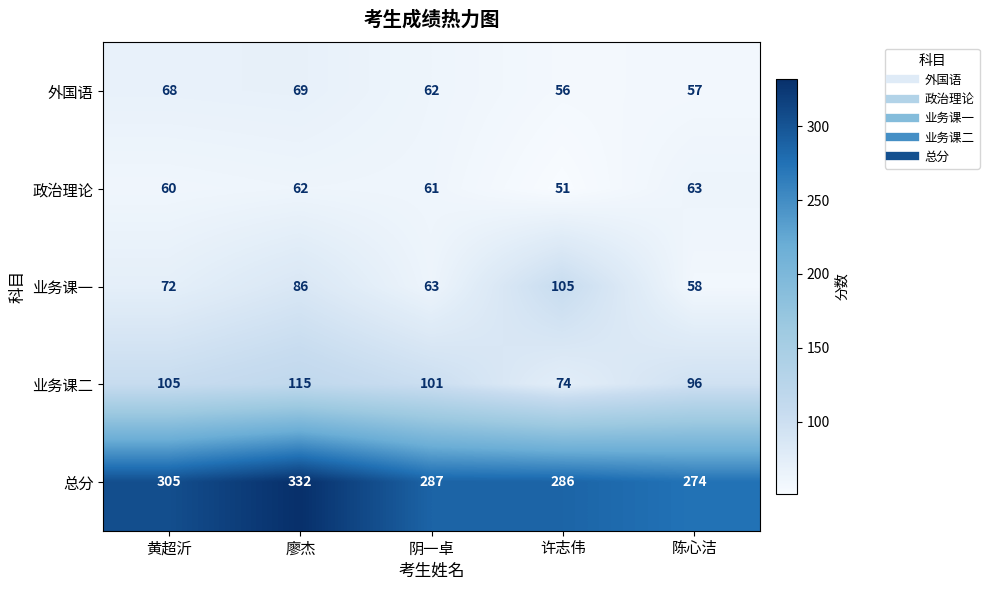

Which series has the largest total across all categories?

总分